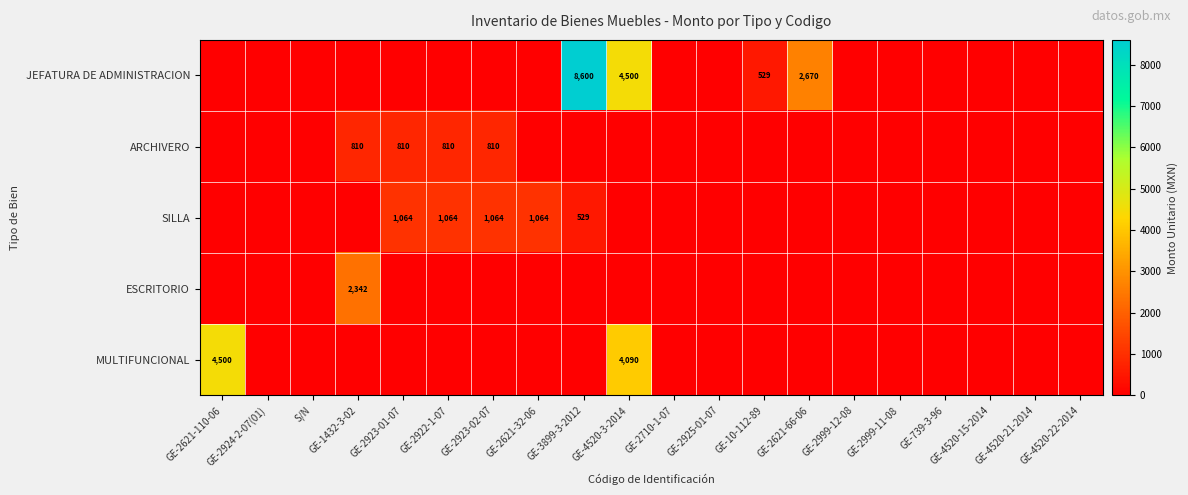

Is it true that MULTIFUNCIONAL equals 1572 at GE-2621-110-06?

False